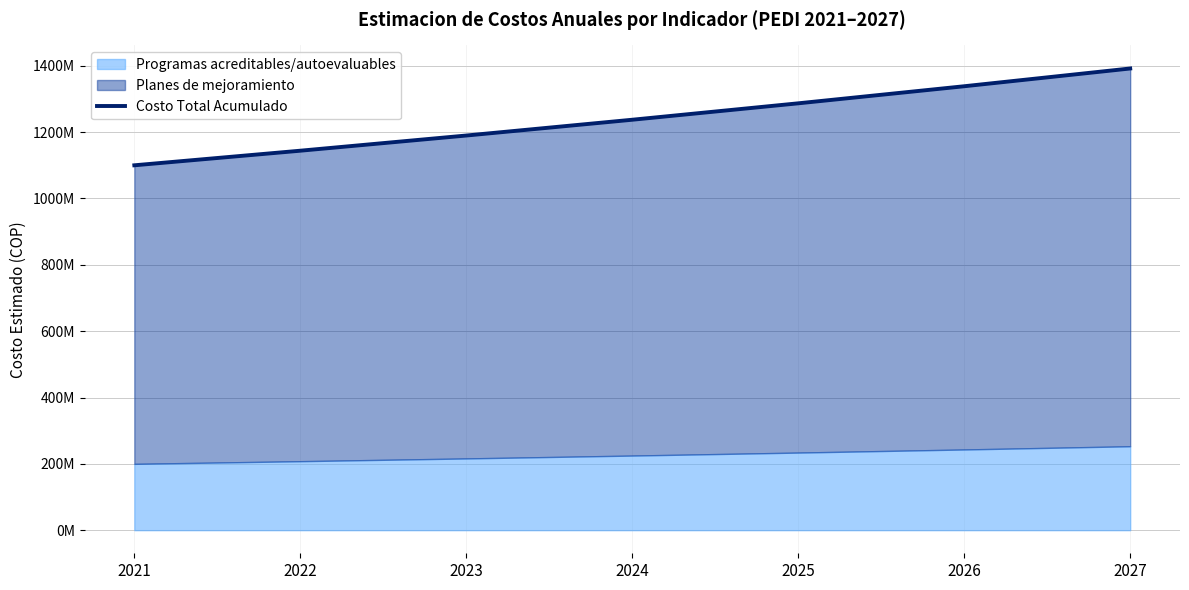

Rank the categories by value from highest to lowest.

2027, 2026, 2025, 2024, 2023, 2022, 2021